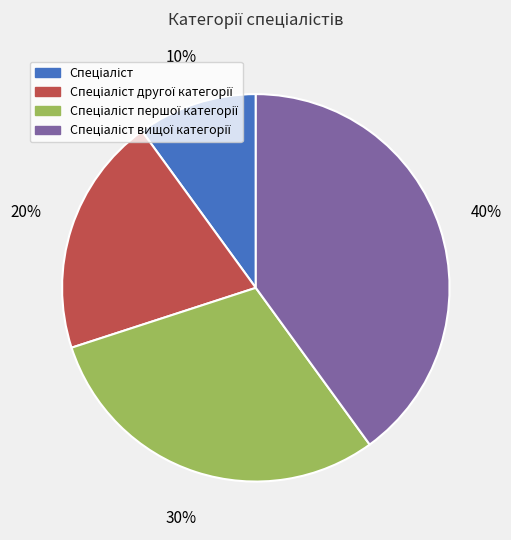

Does any single category account for the majority?

No